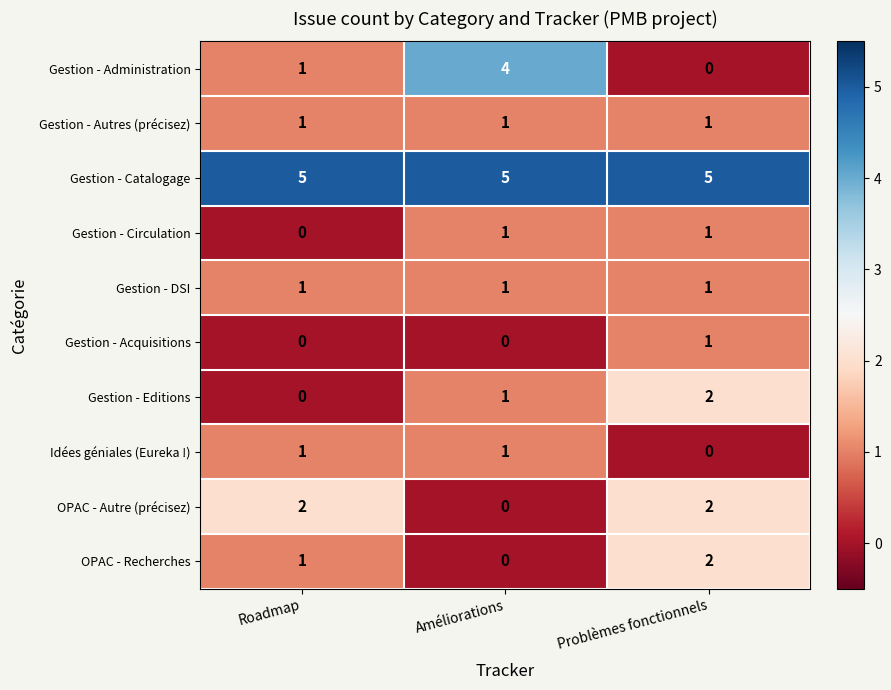

What is the sum of all Gestion - DSI values?

3